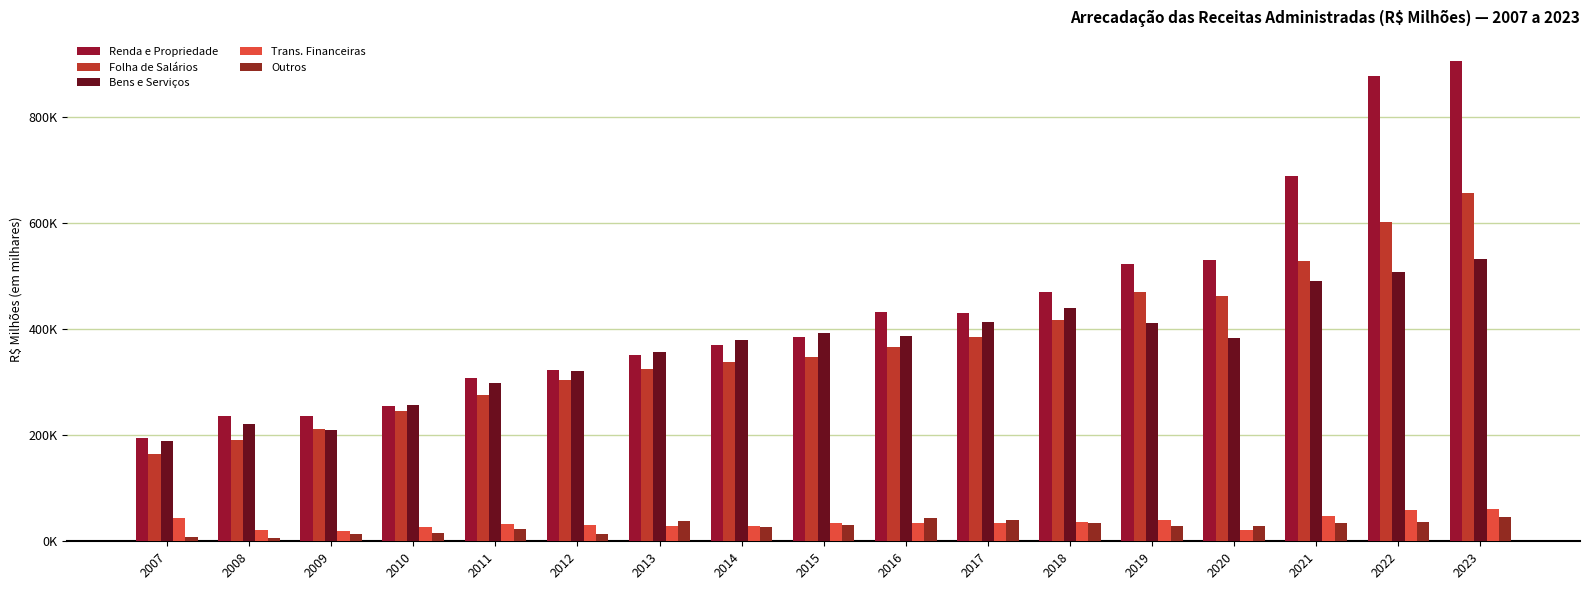

What is the total value across all series at 2019?

1476067.9